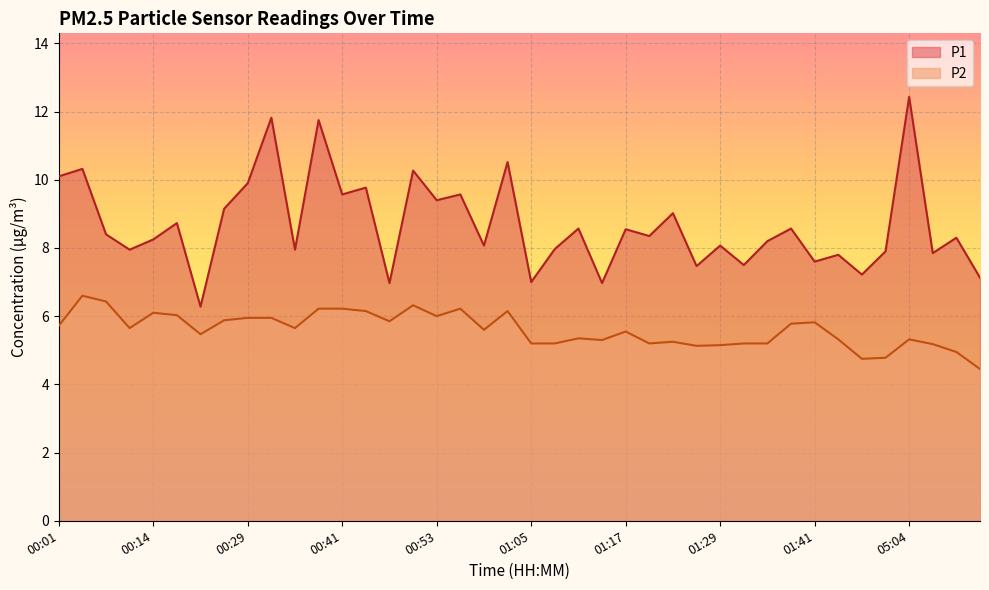

What is the value of the P2 point at the 13th from the left?

6.2